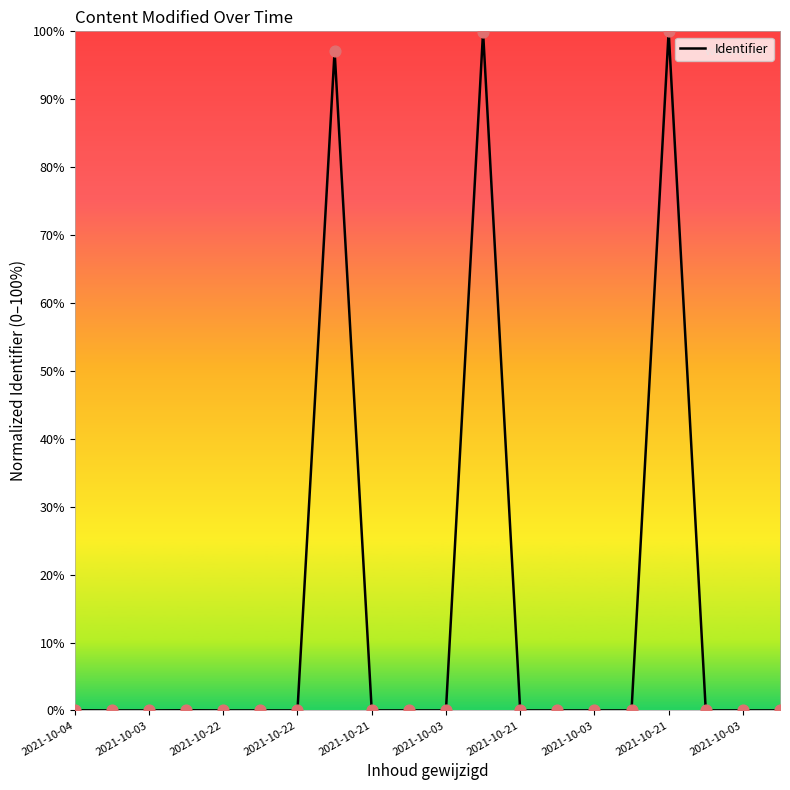

What is the difference between the maximum and minimum values?

100.0